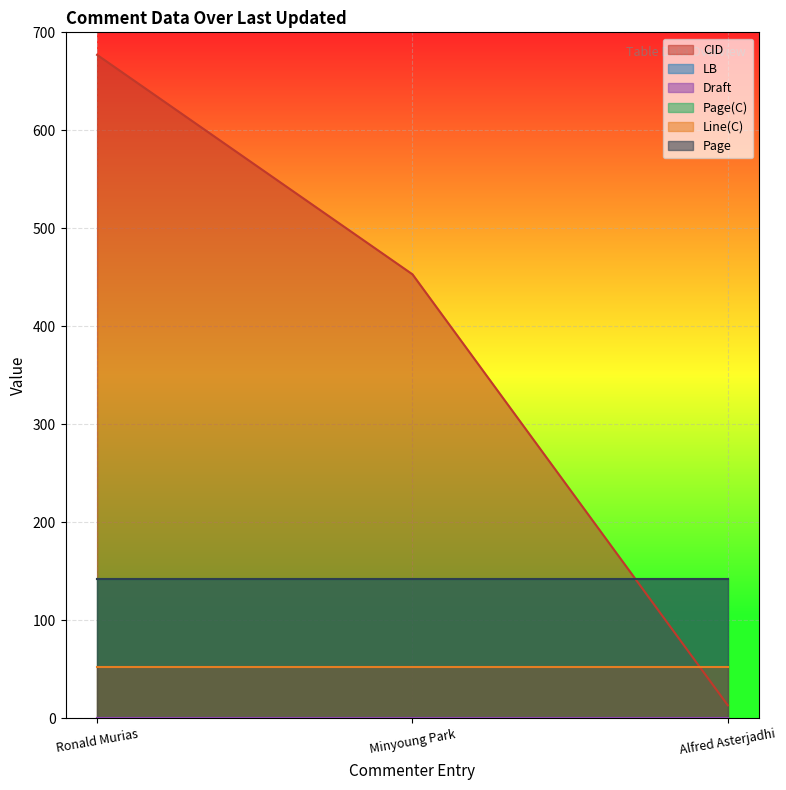

Rank the categories by Page value from lowest to highest.

2013-09-19 00:51:08 (Ronald Murias), 2013-09-19 00:51:08 (Minyoung Park), 2013-09-19 00:51:08 (Alfred Asterjadhi)